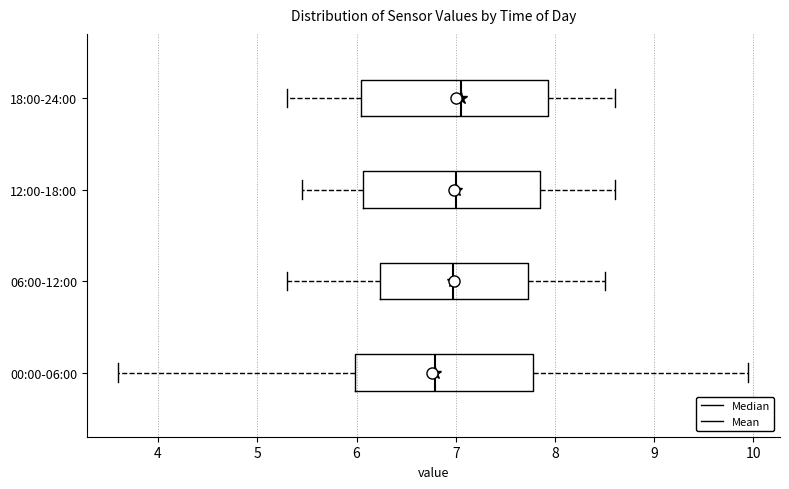

Reading bottom to top, transcribe this box plot: for each box, give where its median line is, the range the box spans, and where its two whiskers end, as read against the x-axis. The values are not printed on the chart, so give them approximately, as read against the axis.

00:00-06:00: median 6.8, box 6.0 to 7.8, whiskers 3.6 to 10.0
06:00-12:00: median 7.0, box 6.2 to 7.7, whiskers 5.3 to 8.5
12:00-18:00: median 7.0, box 6.1 to 7.9, whiskers 5.5 to 8.6
18:00-24:00: median 7.1, box 6.1 to 7.9, whiskers 5.3 to 8.6